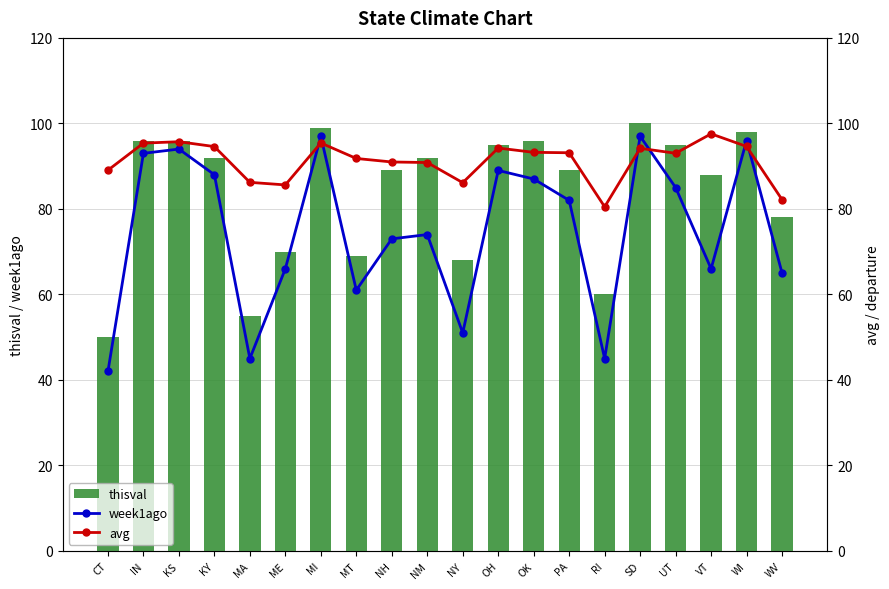

The value of week1ago at IN is 162.8. True or false?

False